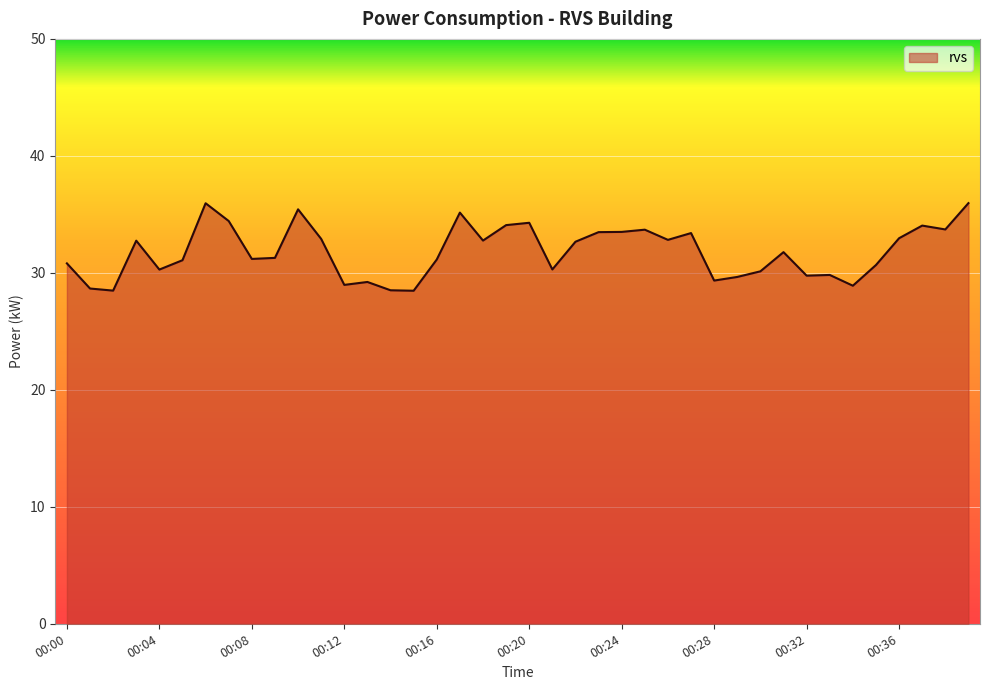

What is the maximum value shown in the chart?

36.0